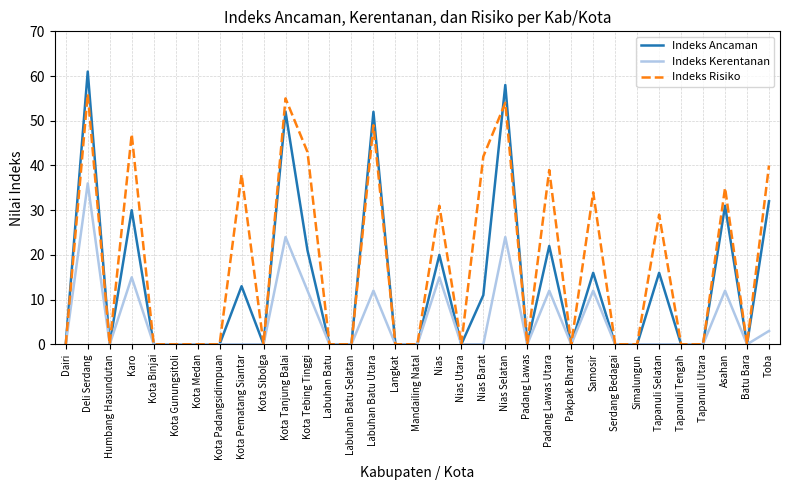

True or false: Indeks Ancaman has more than 2 points higher than both neighbors.

True